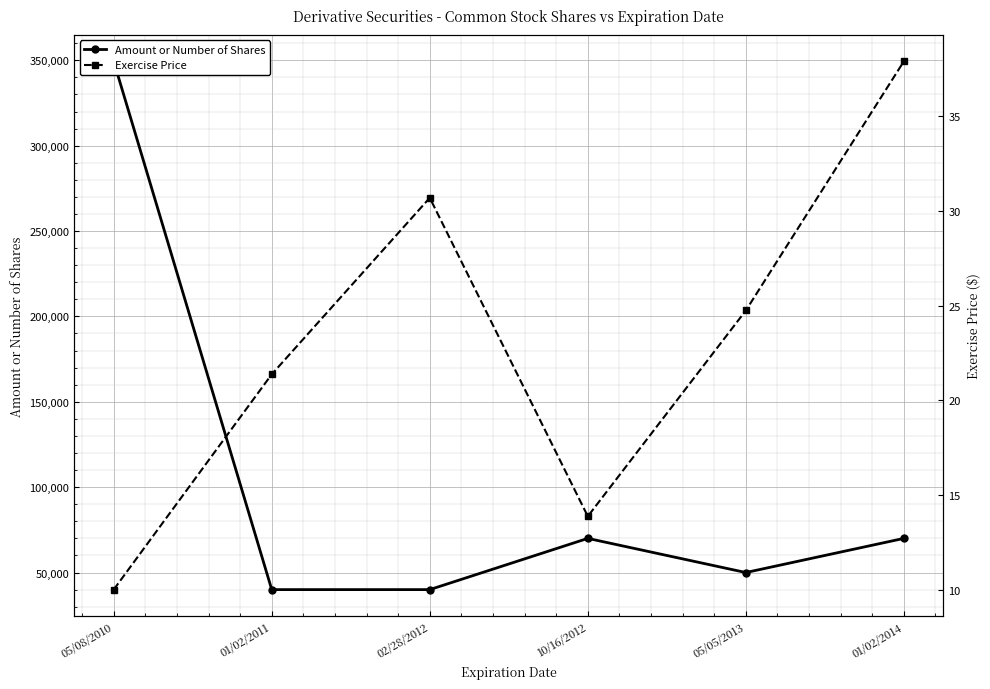

Which category has the highest value in the Exercise Price series?

01/02/2014